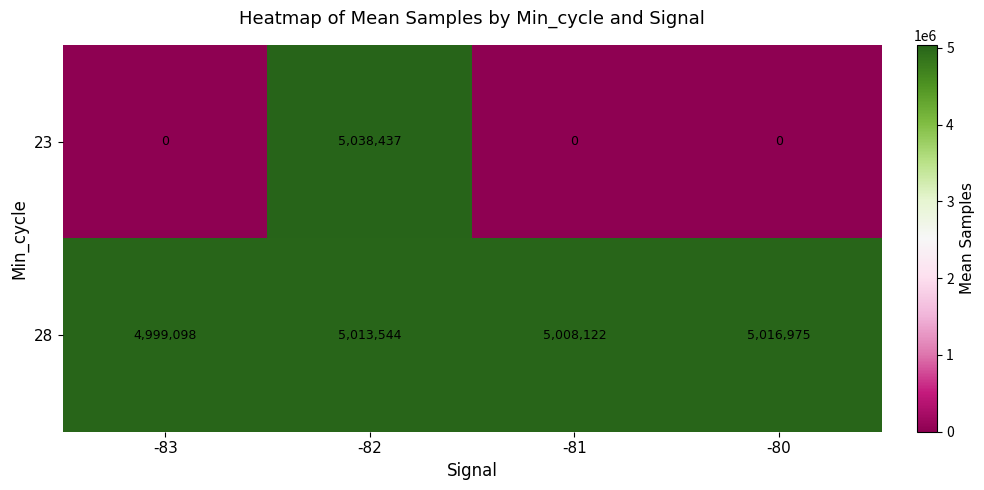

Reading left to right, transcribe all the data shown in this chart.

23: -83=0	-82=5038437	-81=0	-80=0
28: -83=4999098	-82=5013544	-81=5008122	-80=5016975